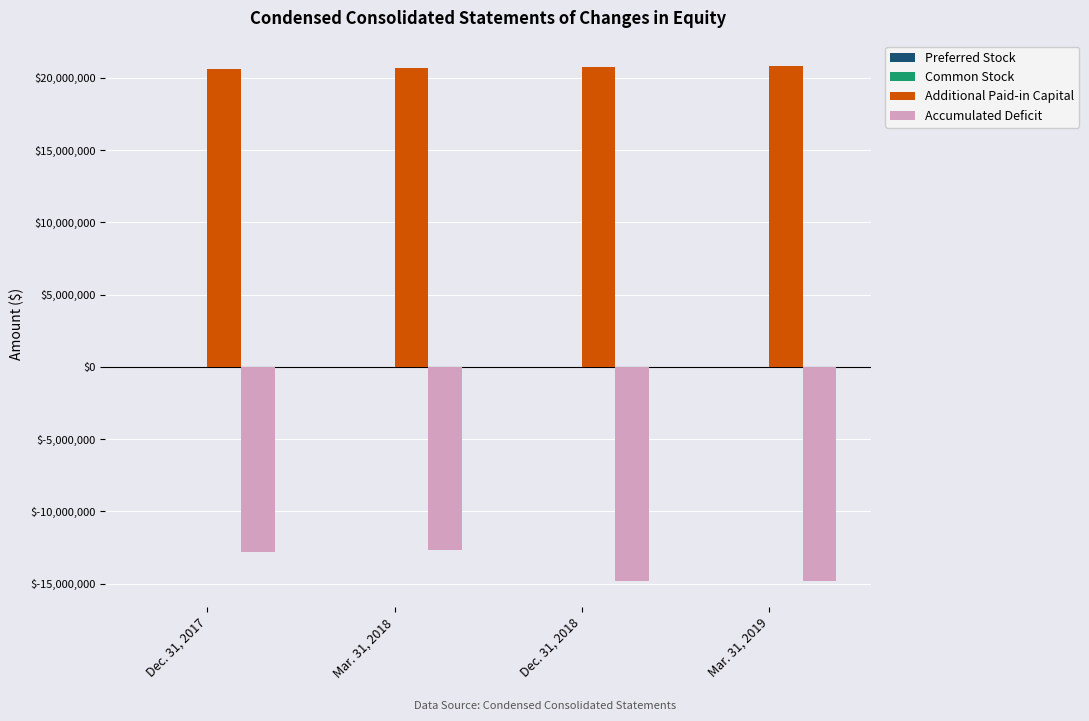

What is the sum of all Accumulated Deficit values?

-55199171